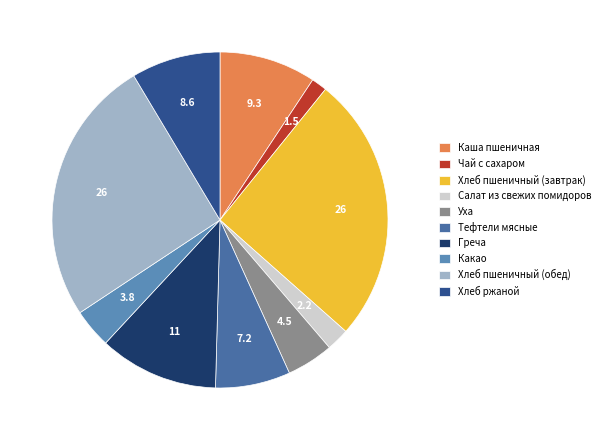

What is the ratio of the value at Какао to the value at Хлеб пшеничный (обед)?

0.1